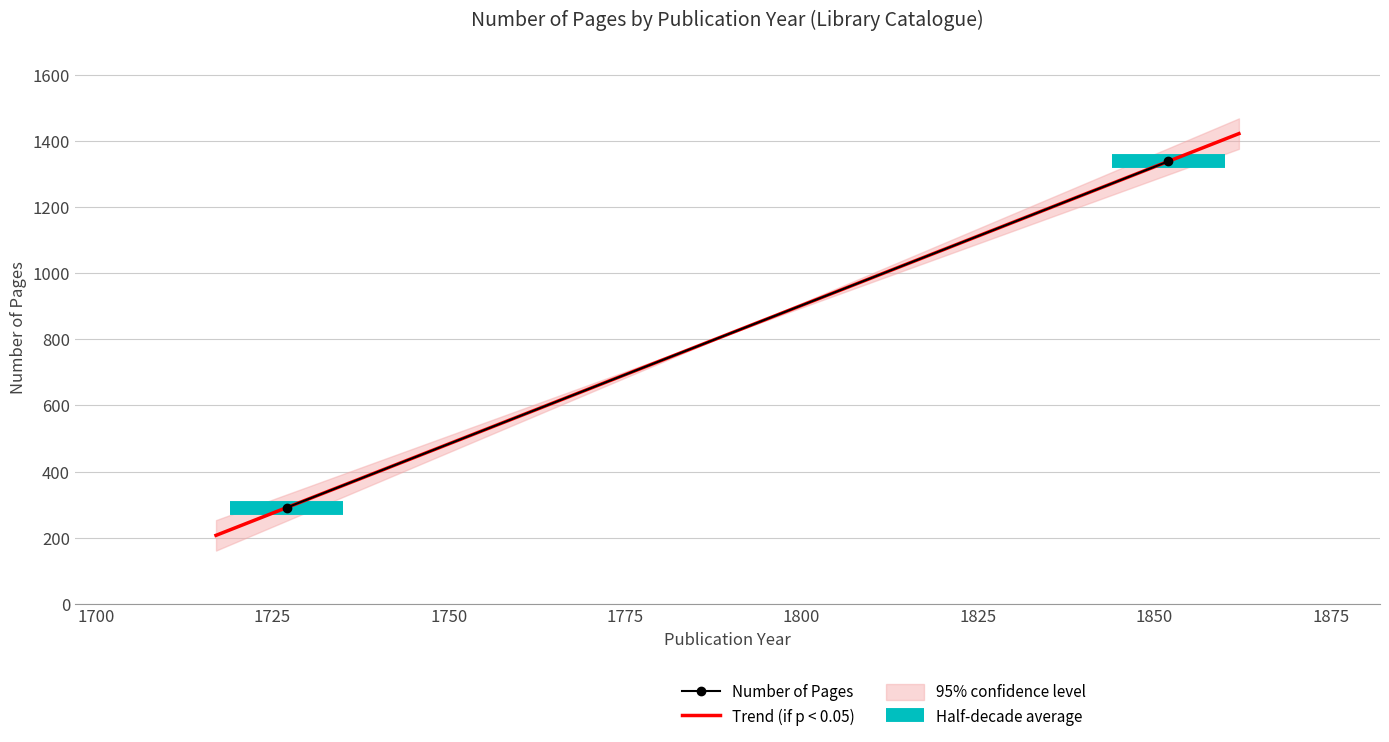

Rank the categories by value from highest to lowest.

1852, 1727